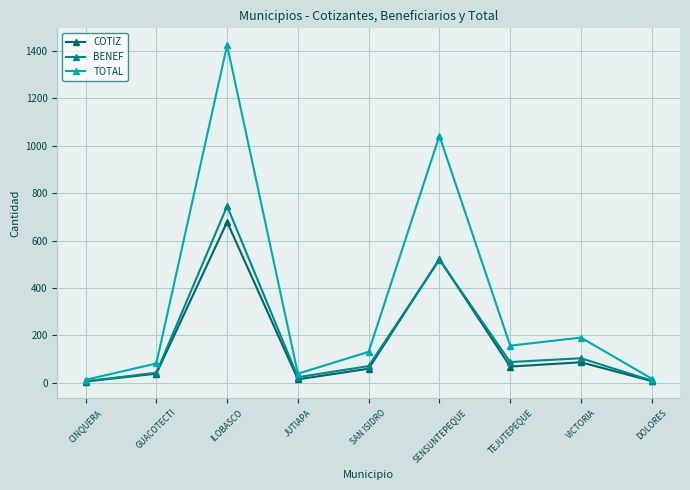

What is the difference between the maximum and minimum values in the TOTAL series?

1410